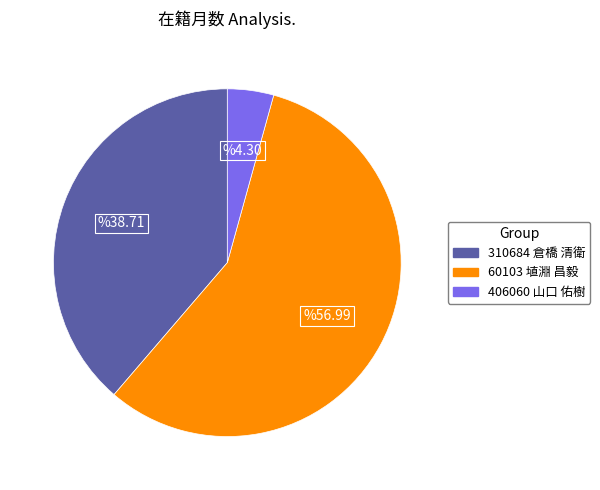

Count the number of slices in the pie.

3